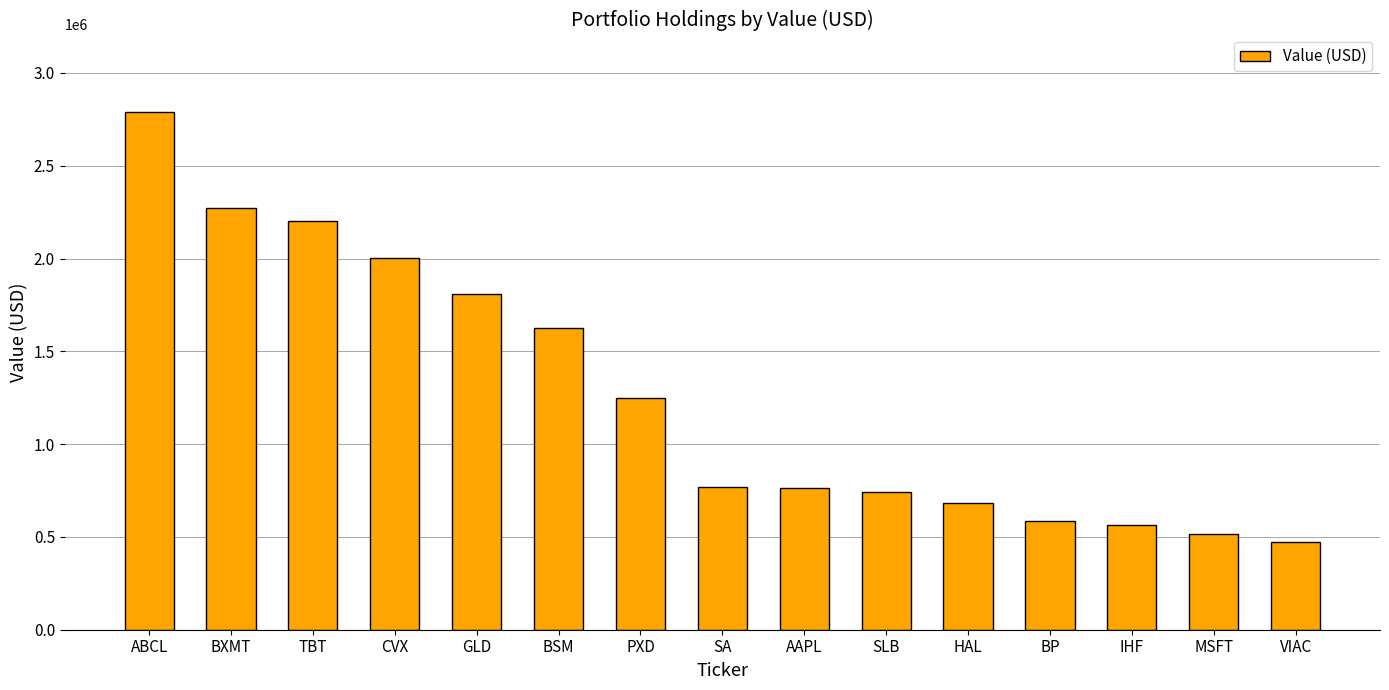

The value at TBT is 3734549. True or false?

False